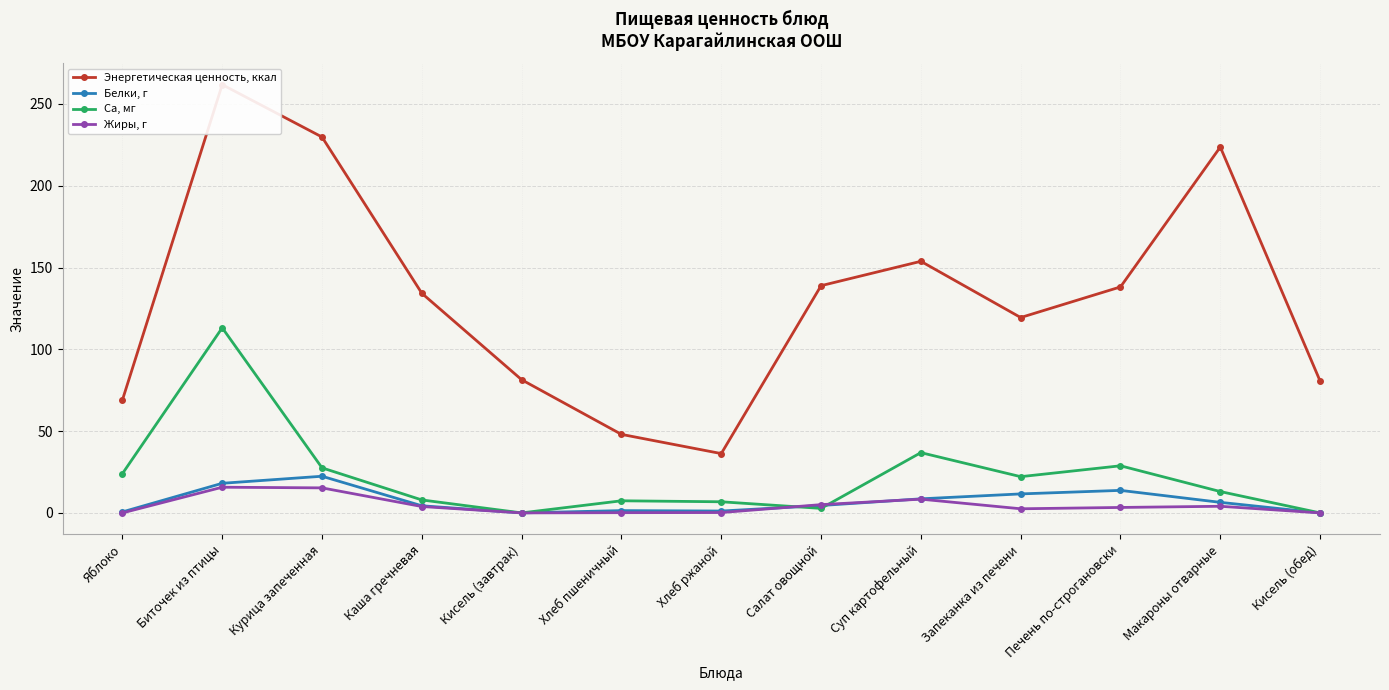

What is the label of the 9th point from the left?

Суп картофельный